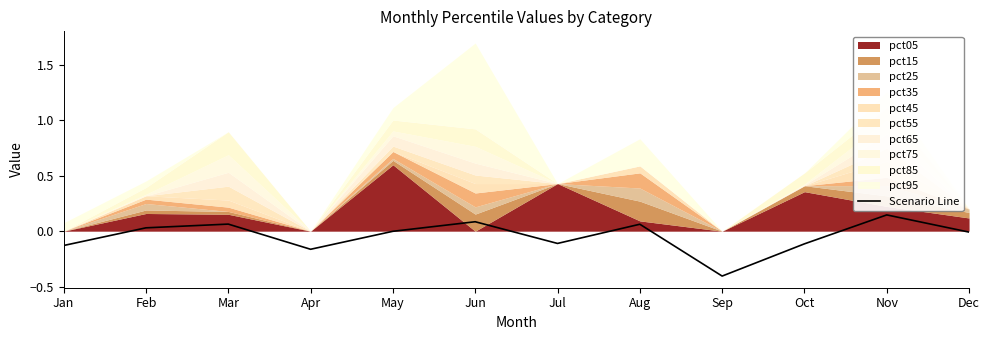

What is the lowest value of the Scenario Line series?

-0.4